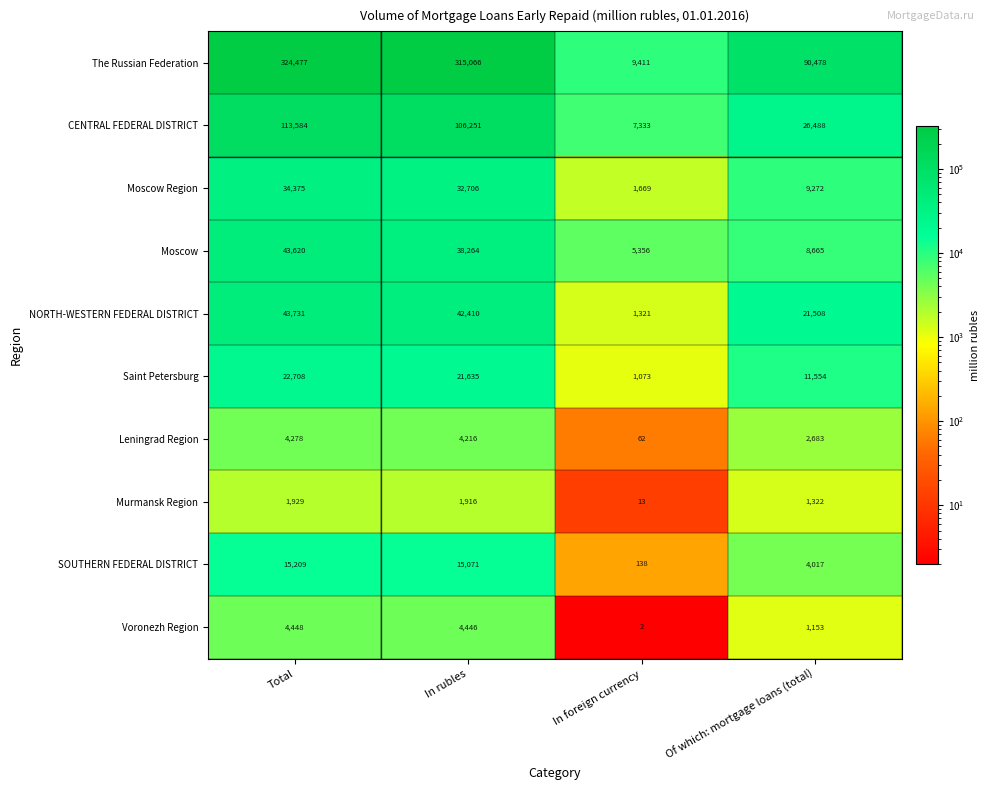

Is it true that The Russian Federation equals 15592 at In foreign currency?

False